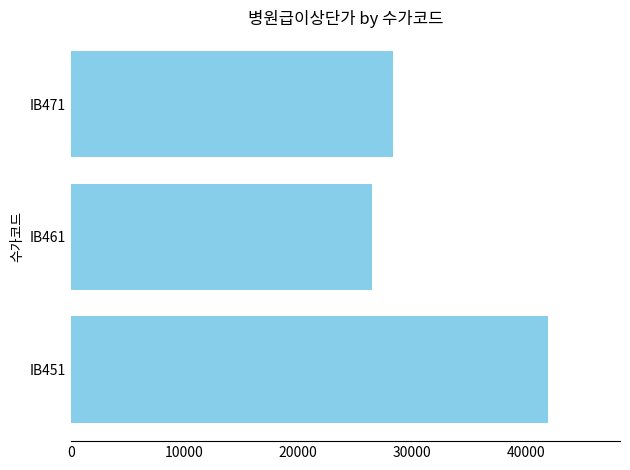

Rank the categories by value from highest to lowest.

IB451, IB471, IB461